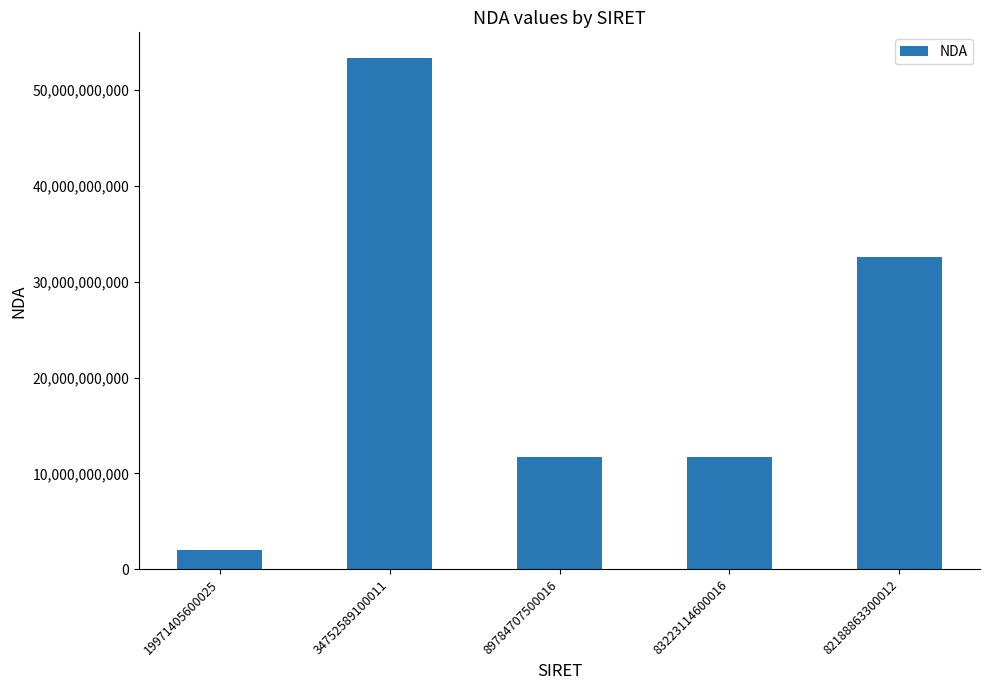

What is the change in value from 34752589100011 to 83223114600016?

-41594776860